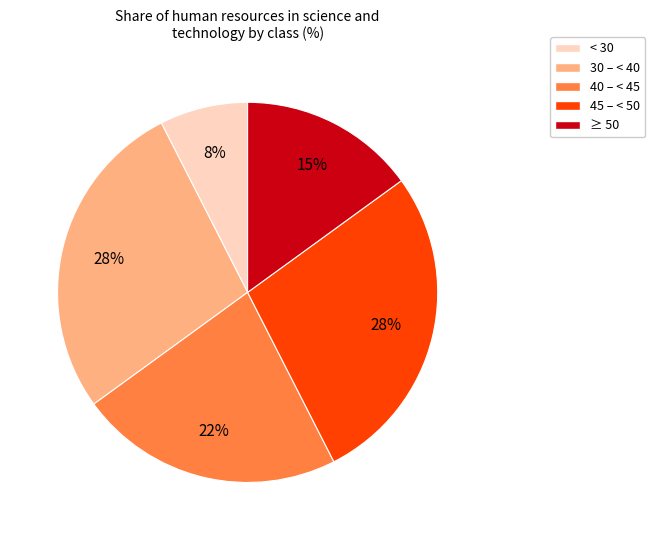

Combined, do < 30 and 45 – < 50 account for over 50%?

No